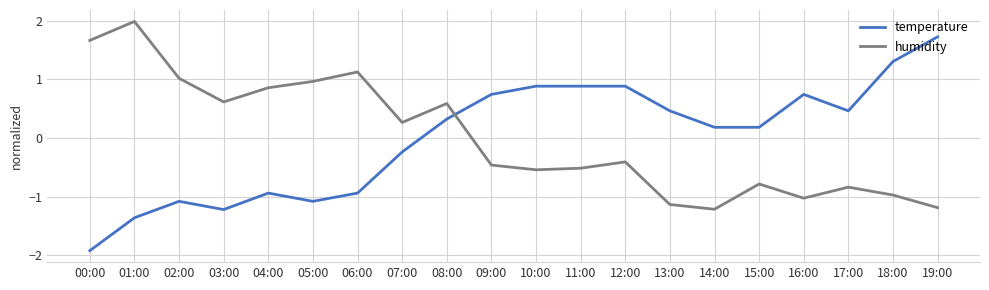

Where does the humidity series first go above 0?

00:00